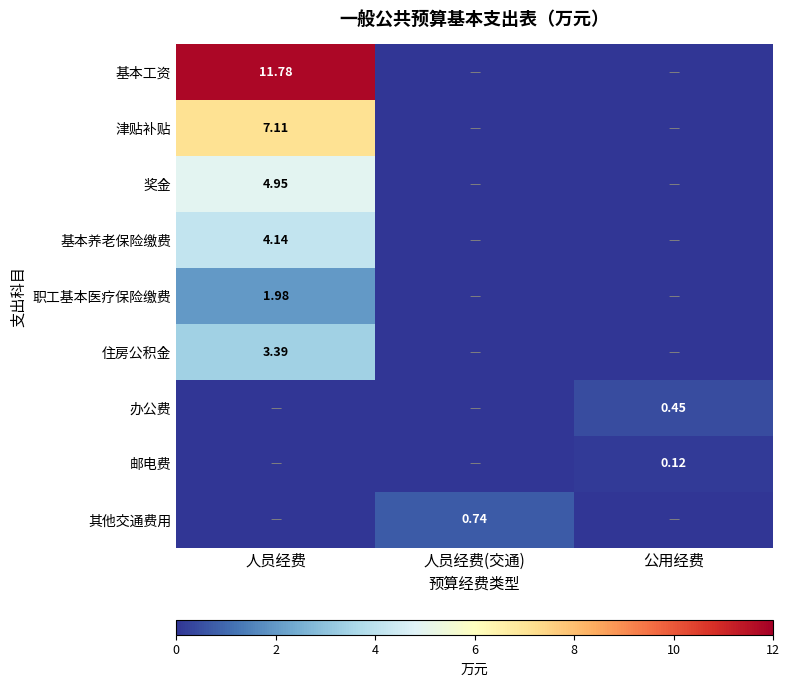

At how many categories does at least one series exceed 6?

1